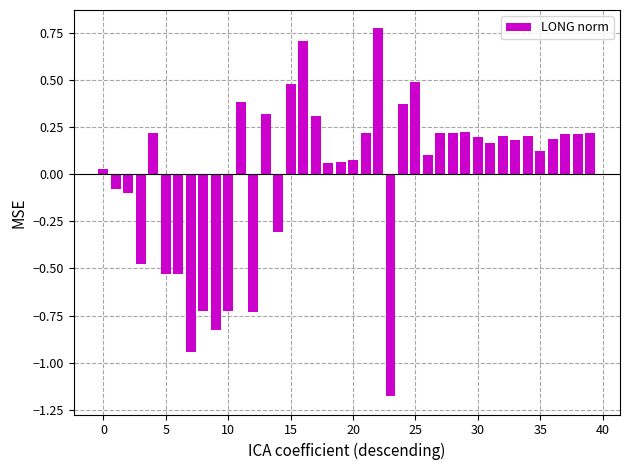

What is the difference between the second highest and minimum values?

1.9